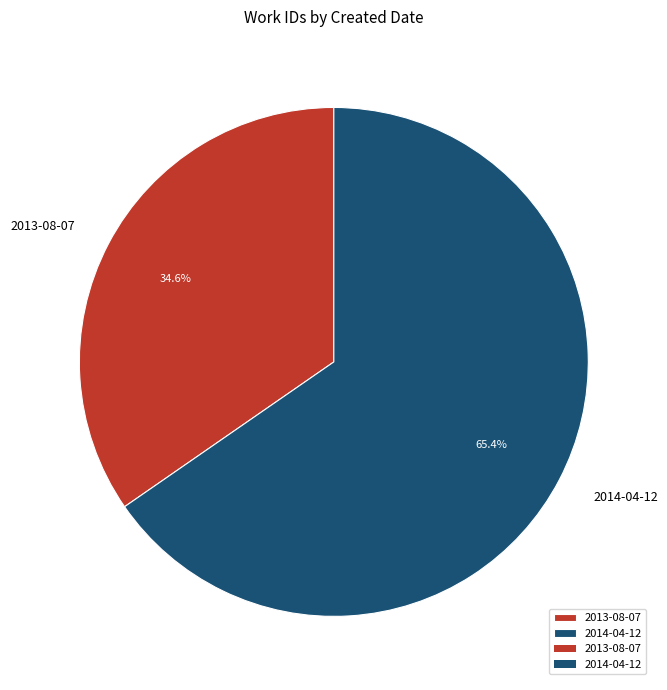

To the nearest percent, what portion does 2013-08-07 represent?

35%